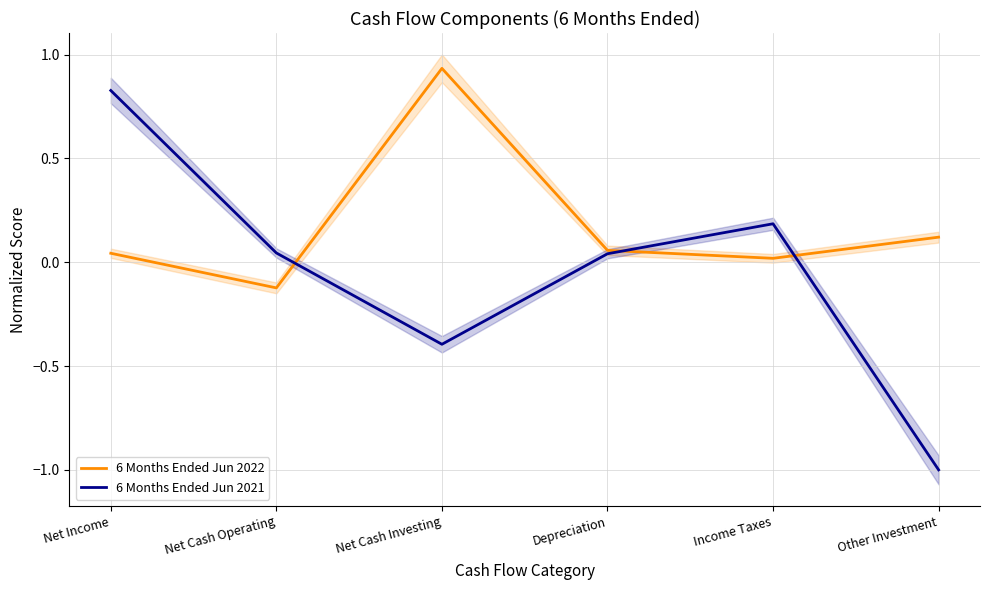

Rank the series by their average value, from lowest to highest.

6 Months Ended Jun 2021, 6 Months Ended Jun 2022